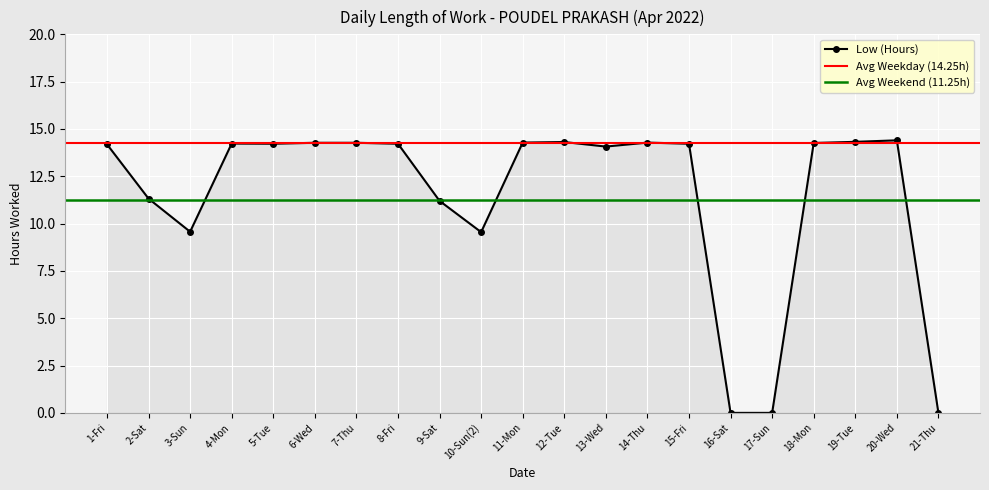

Reading right to left, list all the values displayed in this chart.

21-Thu=0.0	20-Wed=14.4	19-Tue=14.3	18-Mon=14.3	17-Sun=0.0	16-Sat=0.0	15-Fri=14.2	14-Thu=14.3	13-Wed=14.1	12-Tue=14.3	11-Mon=14.3	10-Sun(2)=9.6	9-Sat=11.2	8-Fri=14.2	7-Thu=14.3	6-Wed=14.3	5-Tue=14.2	4-Mon=14.2	3-Sun=9.6	2-Sat=11.3	1-Fri=14.2